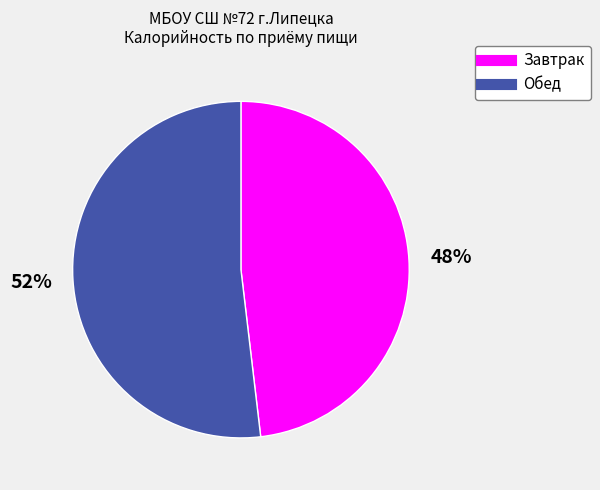

Is there any slice that represents more than half of the pie?

Yes